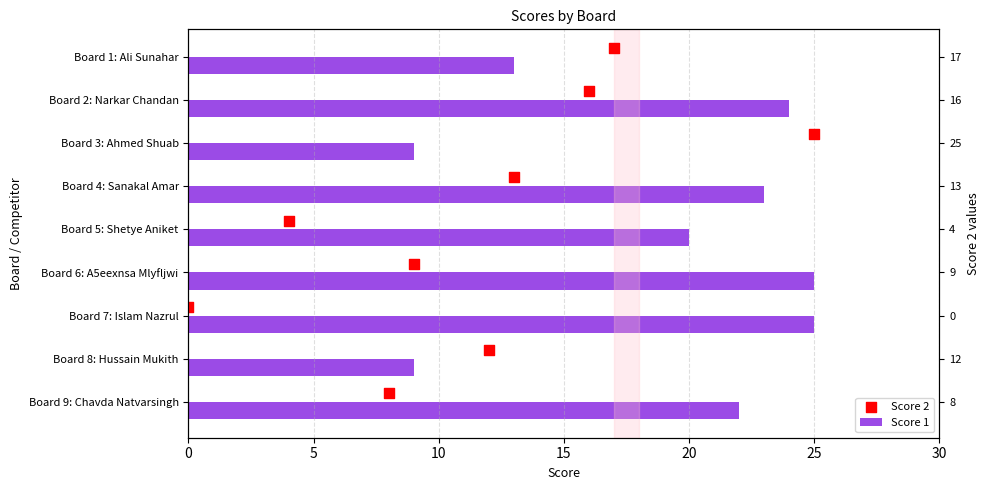

Which series contains the lowest Y value?

Score 2